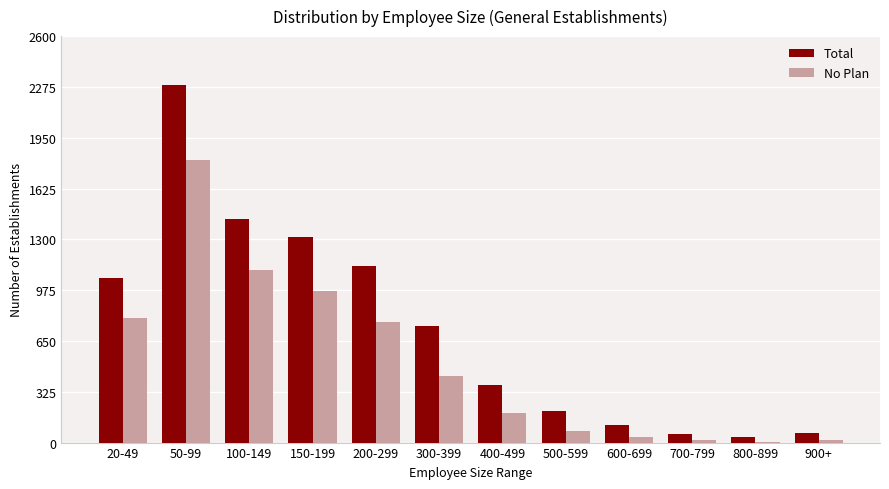

What is the difference between the Total values at 300-399 and 800-899?

712